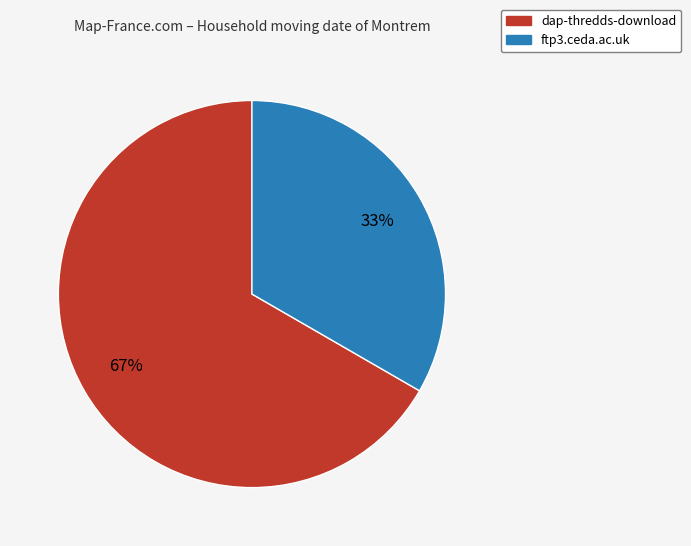

How many slices are in this pie chart?

2